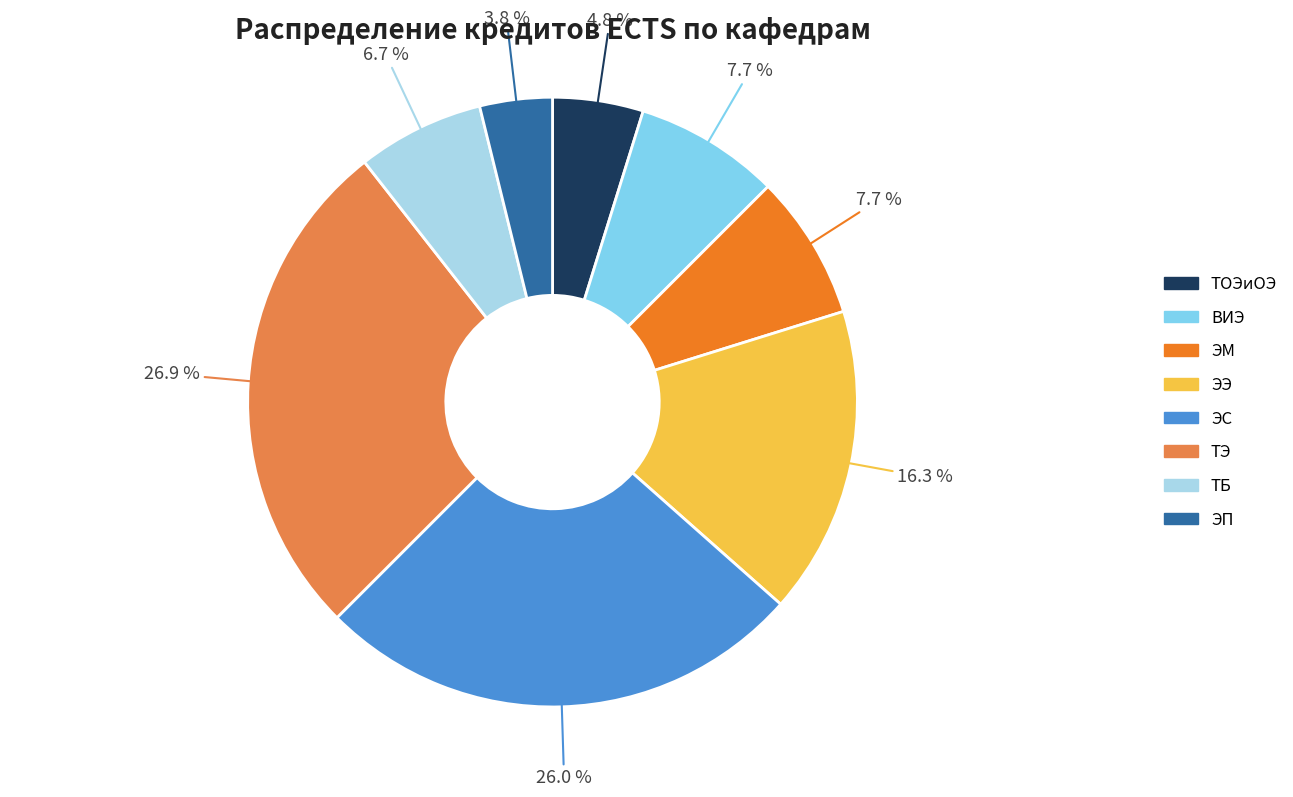

Count the number of slices in the pie.

8